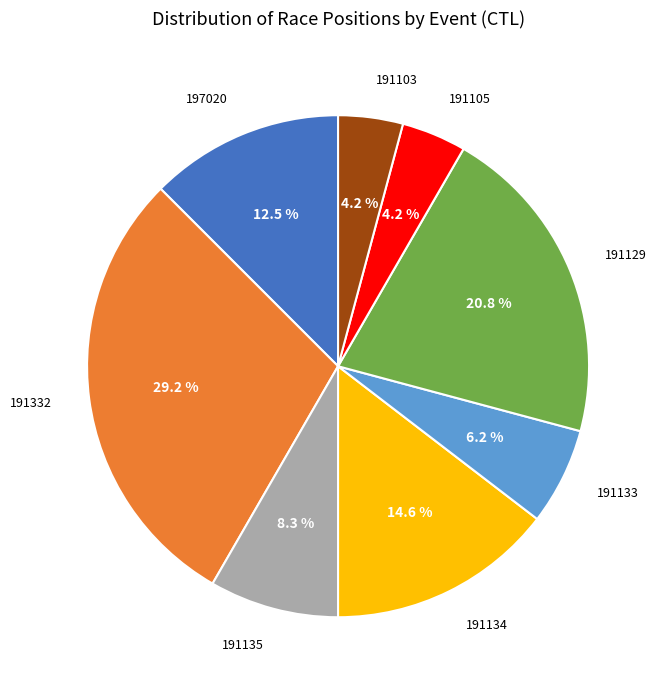

Is the sum of 191105 and 197020 greater than half?

No